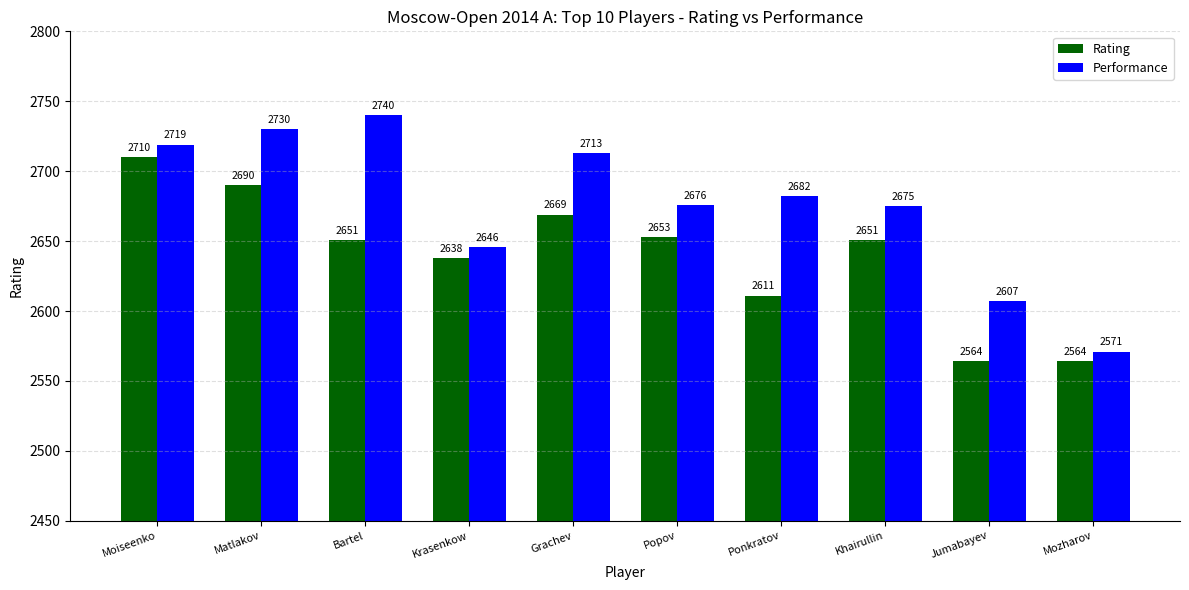

What position from the left is Mozharov?

10